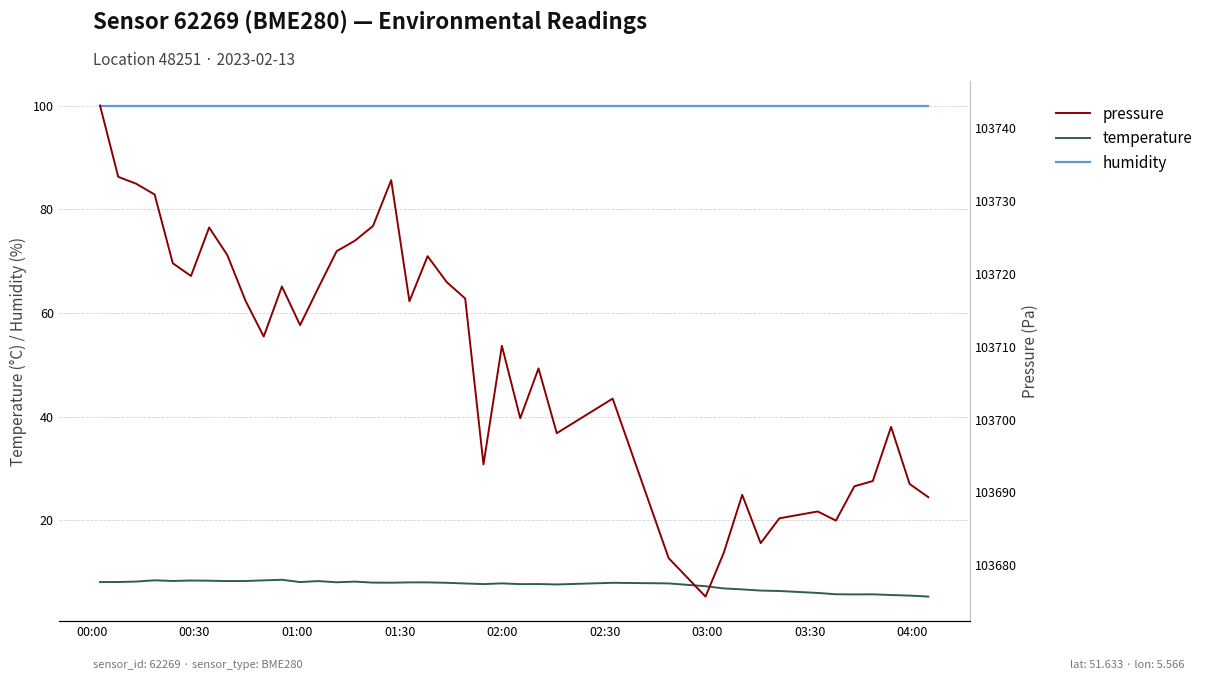

True or false: humidity and temperature intersect in this chart.

False